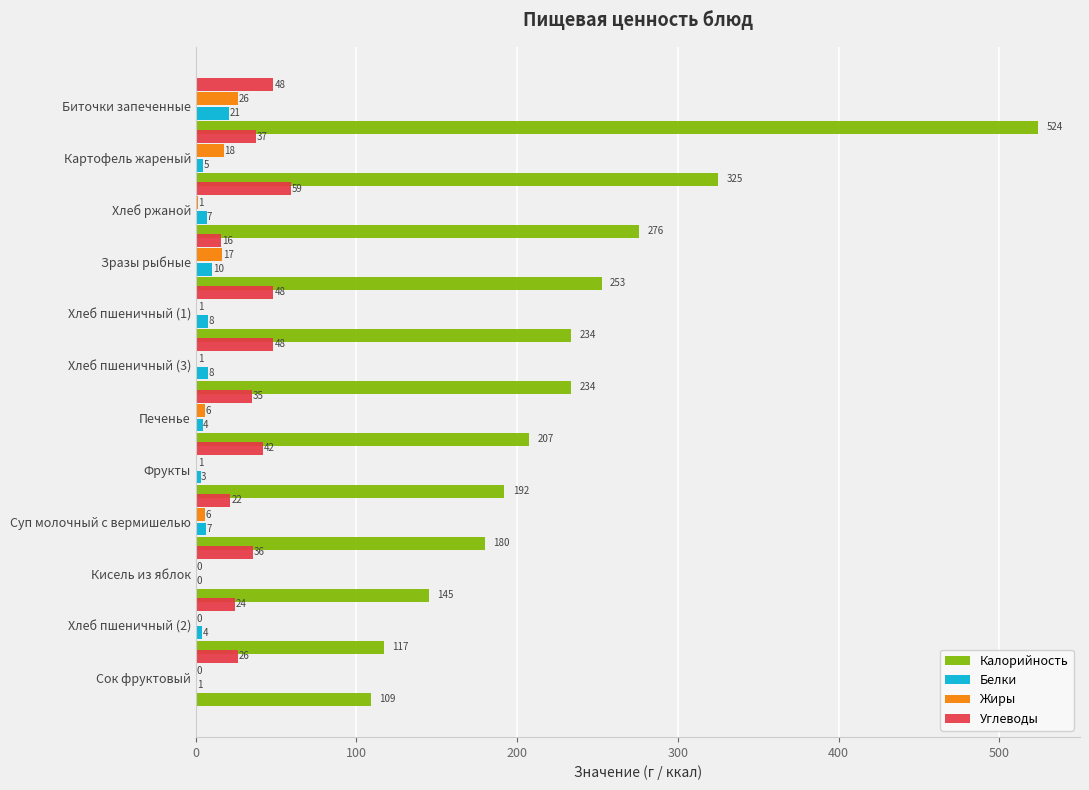

Between Печенье and Хлеб ржаной, which series saw the biggest shift?

Калорийность